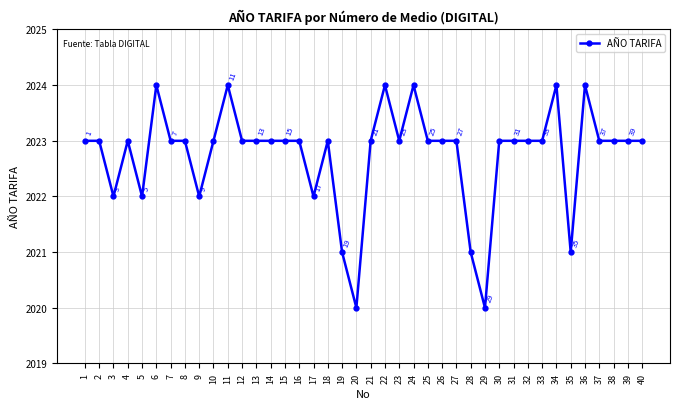

What is the change in value from 5 to 39?

+1